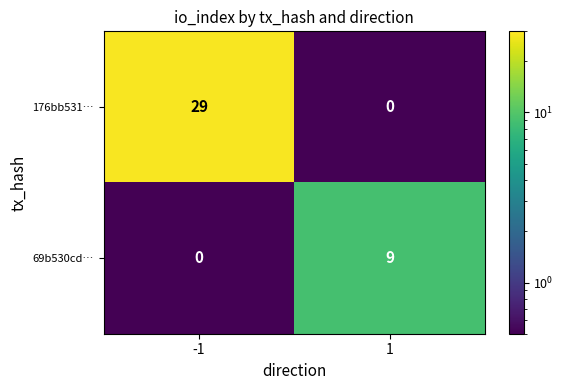

Reading left to right, extract all data points from this chart.

176bb531…: -1=29	1=0
69b530cd…: -1=0	1=9